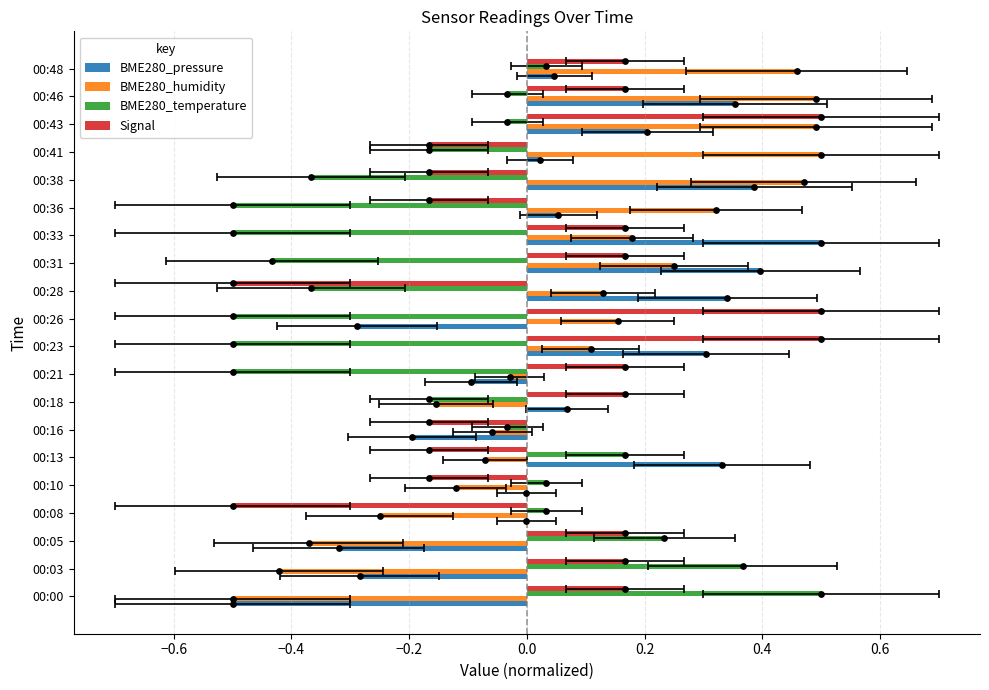

Which series contains the highest Y value?

BME280_pressure